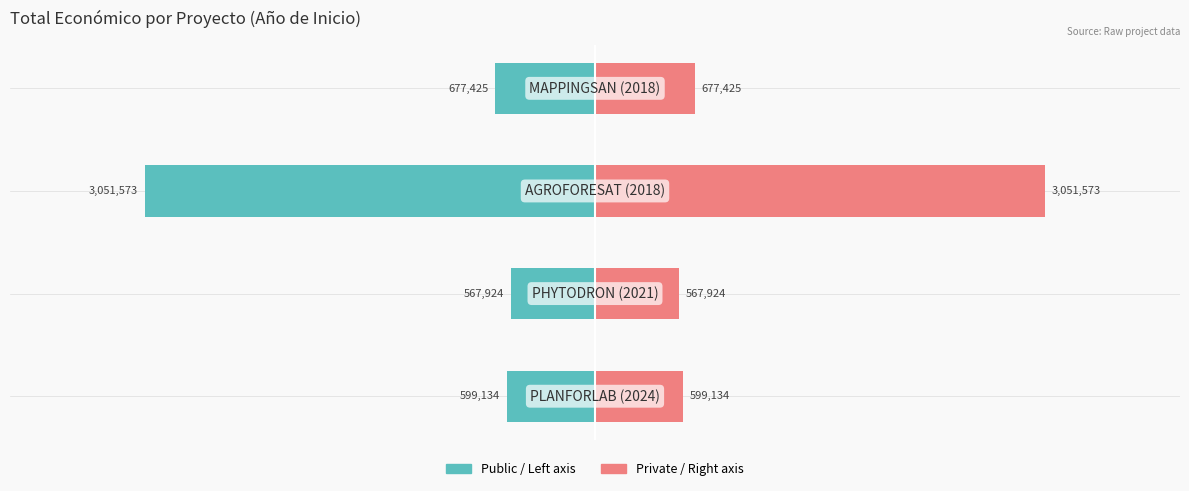

True or false: Total económico (left) has a value of -5.5 at 0.

False